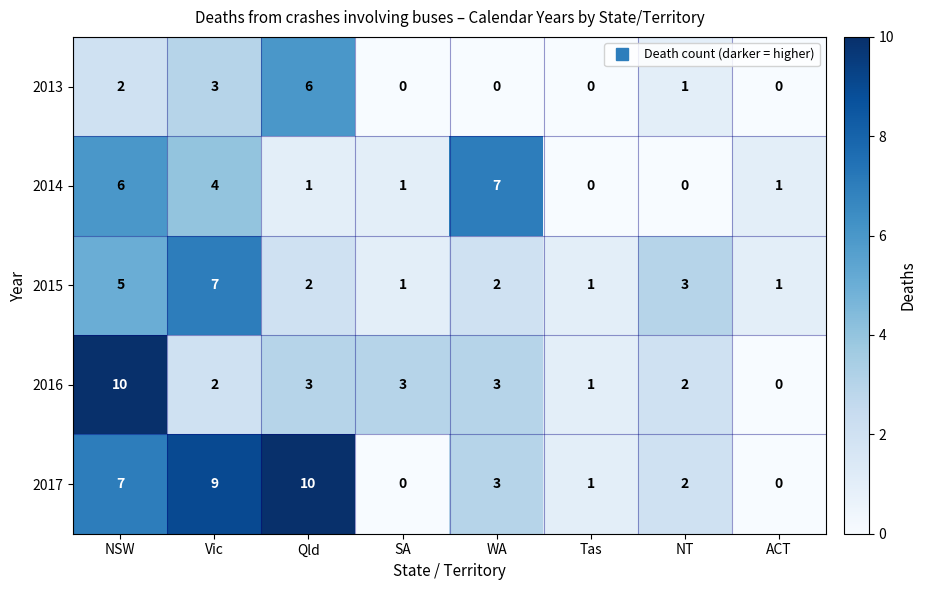

What is the difference between the highest and lowest values at NSW?

8